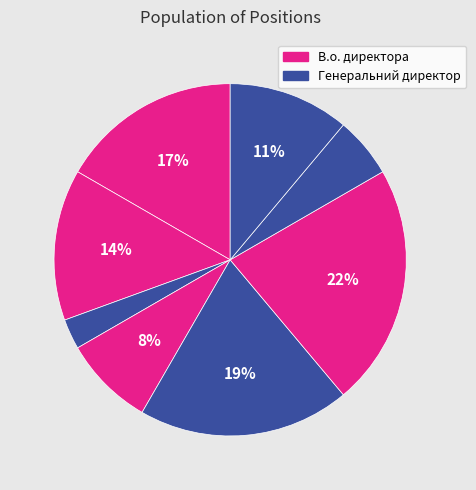

How many segments does this pie chart have?

8